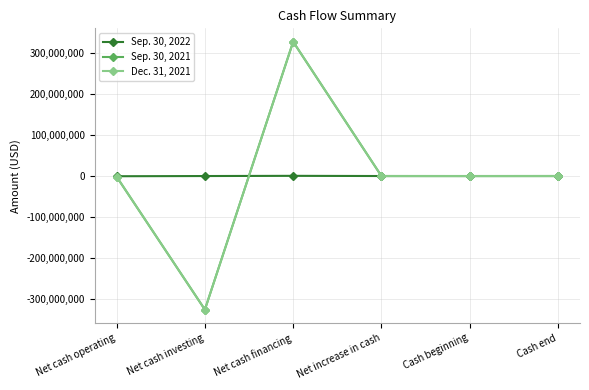

How many data points in Sep. 30, 2022 are less than 21217?

3